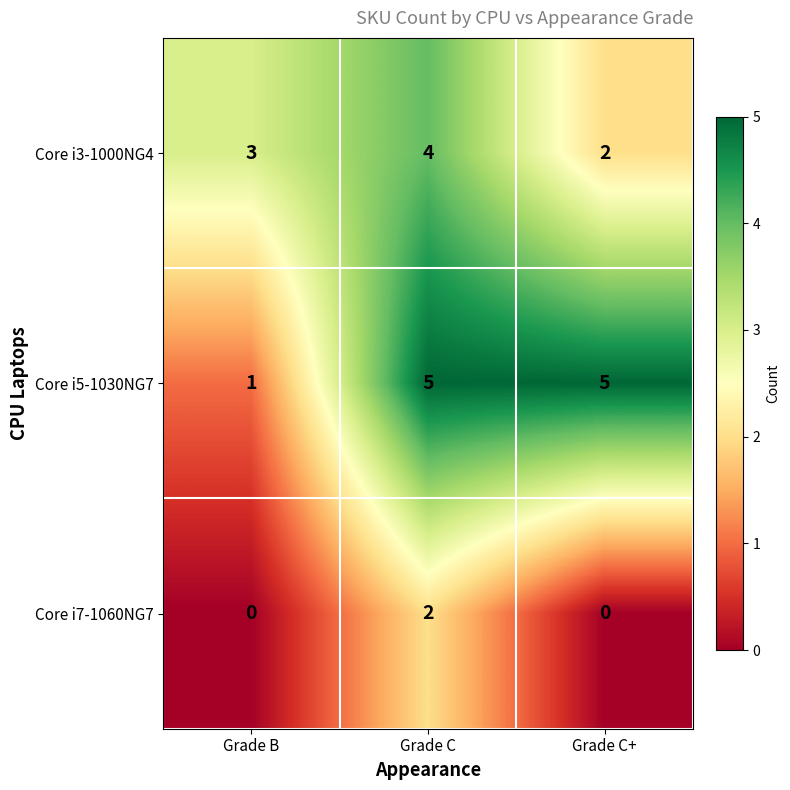

Which series has the largest total across all categories?

Core i5-1030NG7